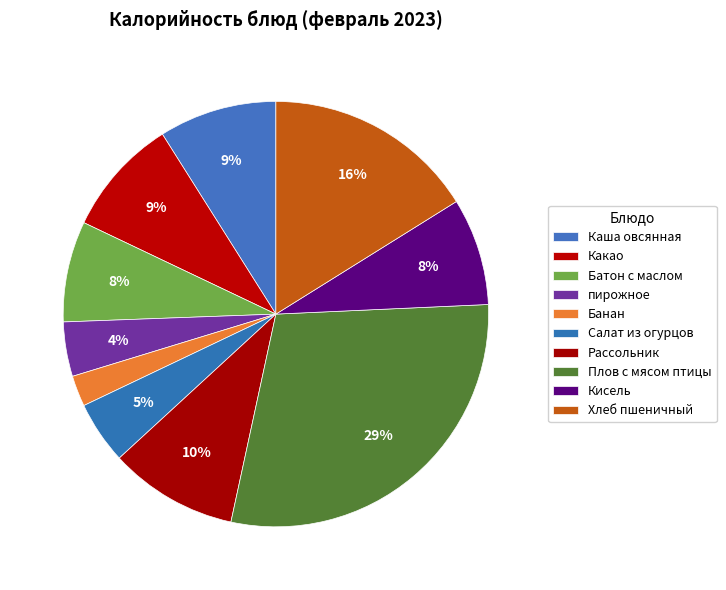

Which slice is the smallest?

Банан